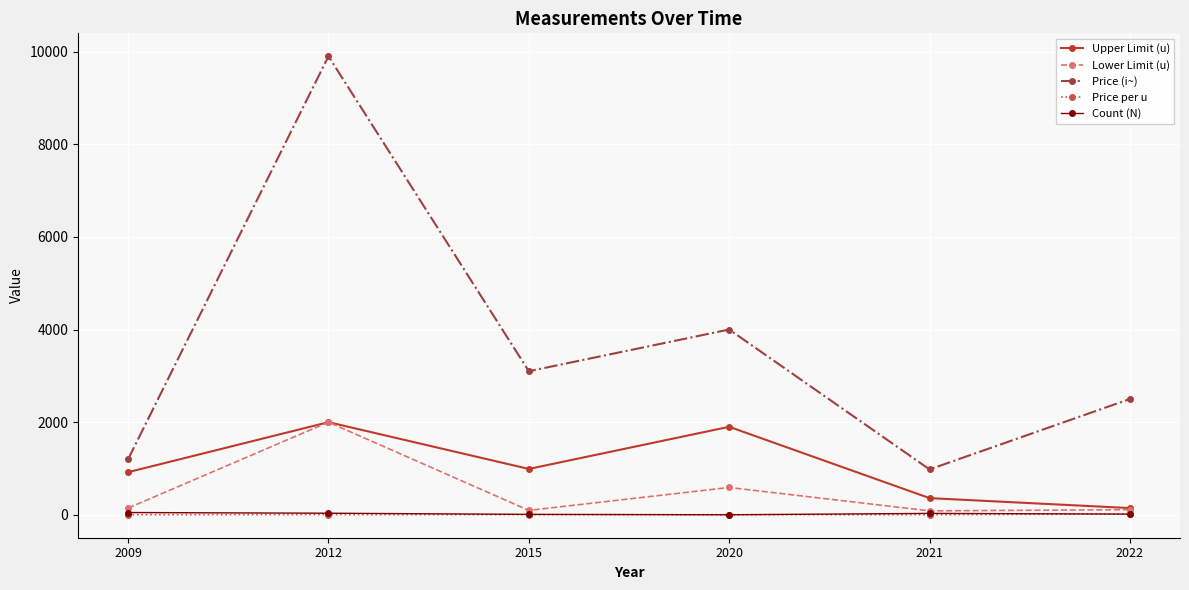

How many distinct data groups are displayed?

5